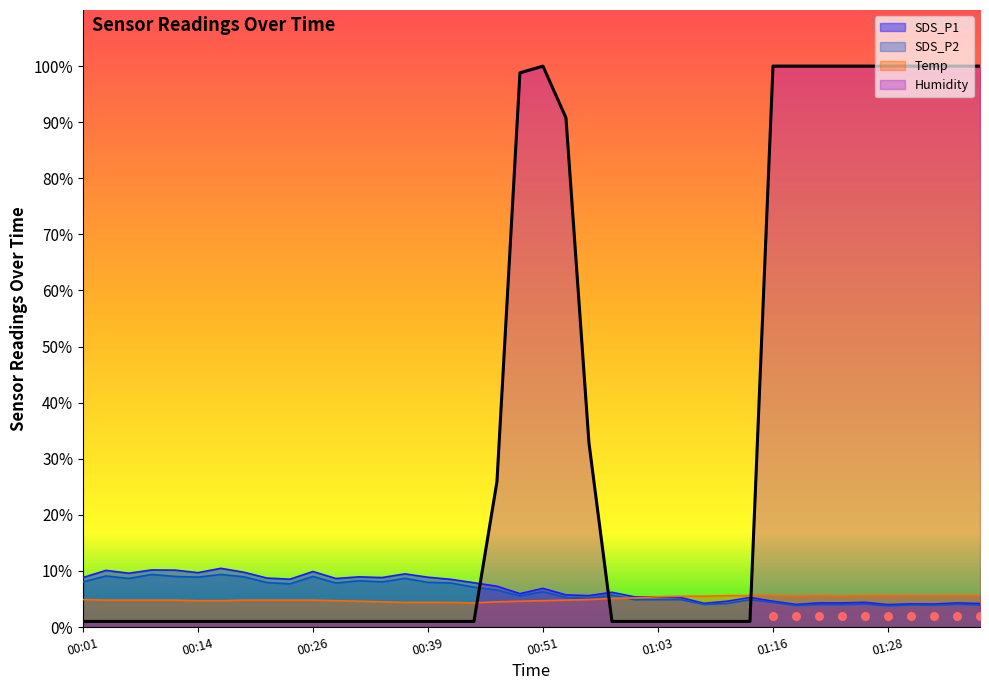

What are all the series names shown in the legend?

SDS_P1, SDS_P2, Temp, Humidity